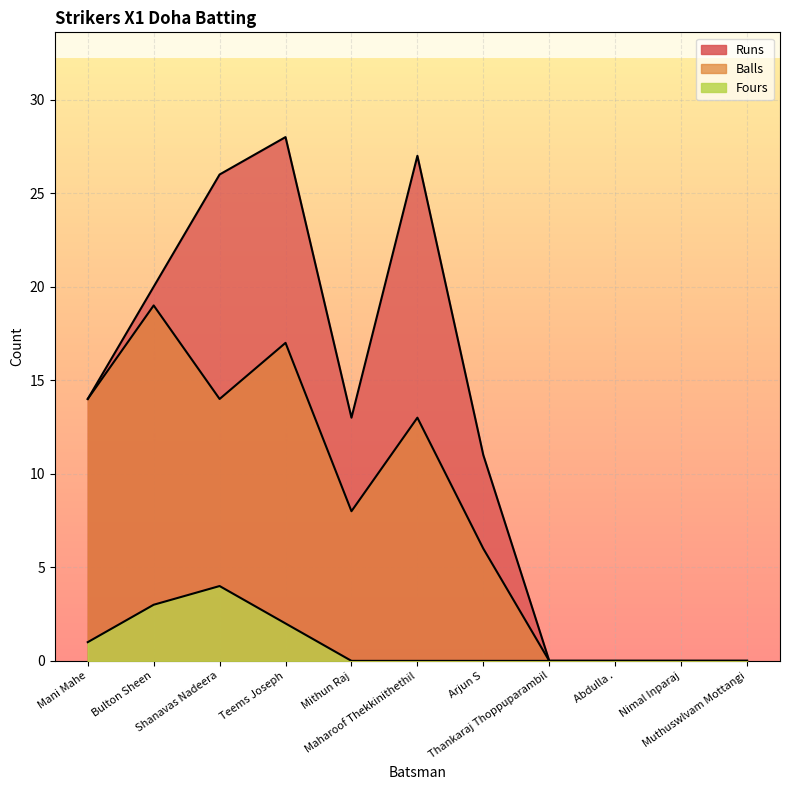

What is the label of the 5th point from the left?

Mithun Raj